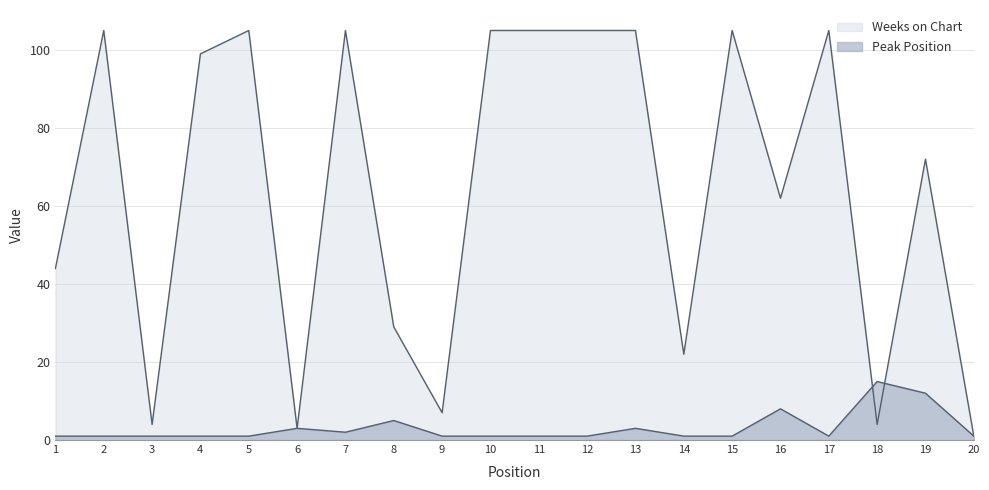

Reading left to right, extract all data points from this chart.

Weeks on Chart: 1=44	2=105	3=4	4=99	5=105	6=3	7=105	8=29	9=7	10=105	11=105	12=105	13=105	14=22	15=105	16=62	17=105	18=4	19=72	20=1
Peak Position: 1=1	2=1	3=1	4=1	5=1	6=3	7=2	8=5	9=1	10=1	11=1	12=1	13=3	14=1	15=1	16=8	17=1	18=15	19=12	20=1